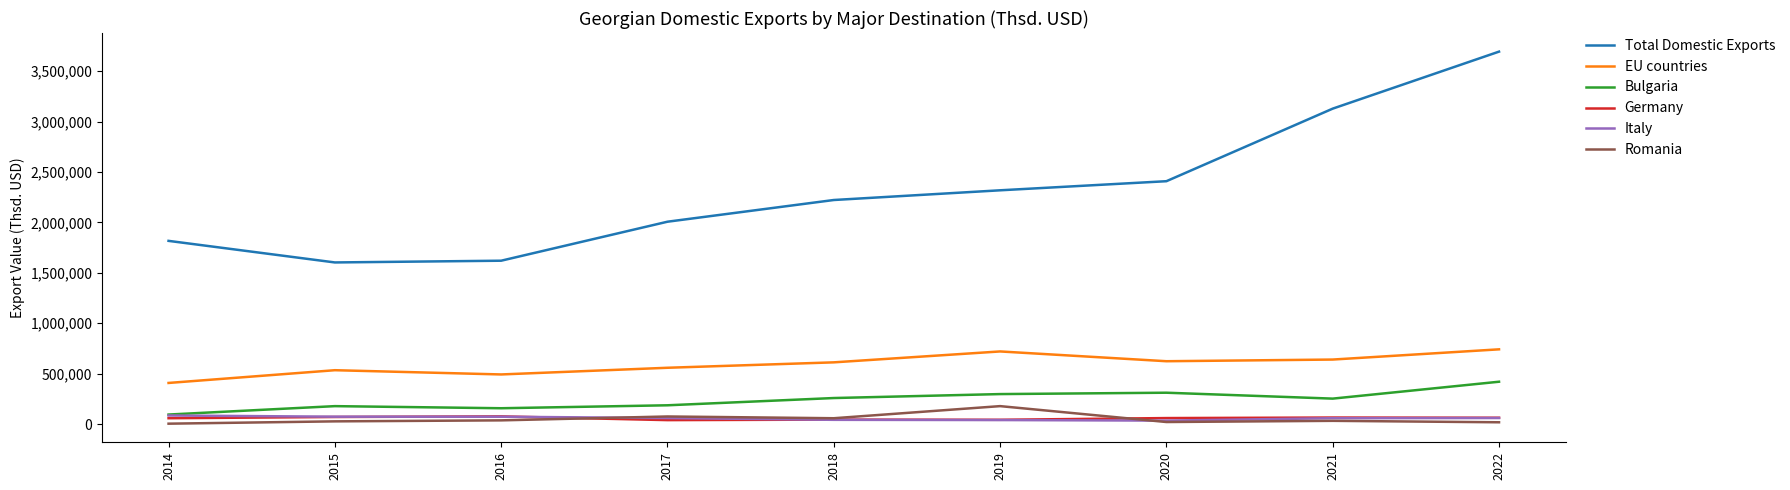

At which category is the sum across all series the highest?

2022